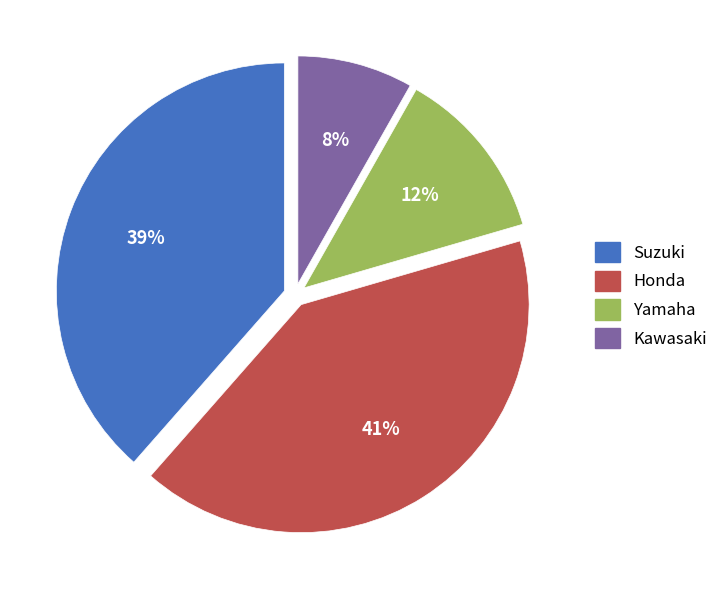

Does any single category account for the majority?

No